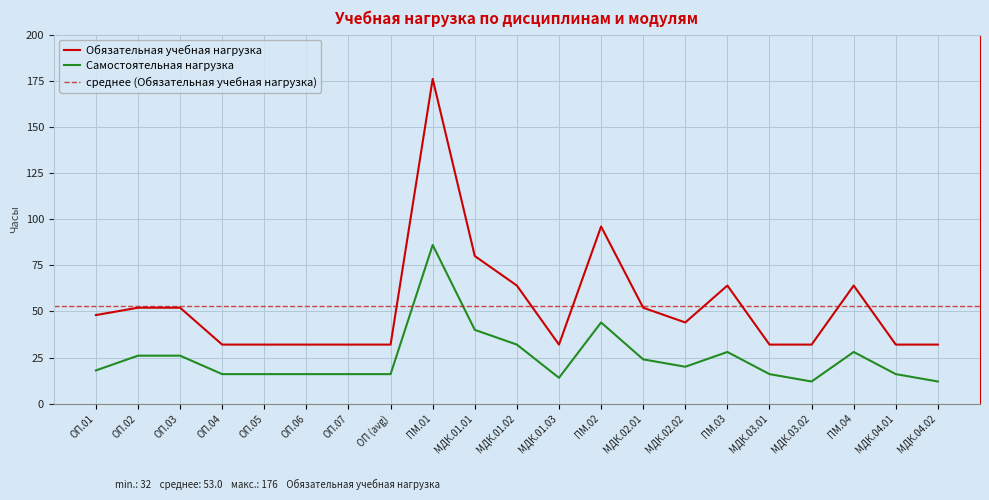

True or false: Самостоятельная нагрузка has a value of 4 at МДК.03.01.

False